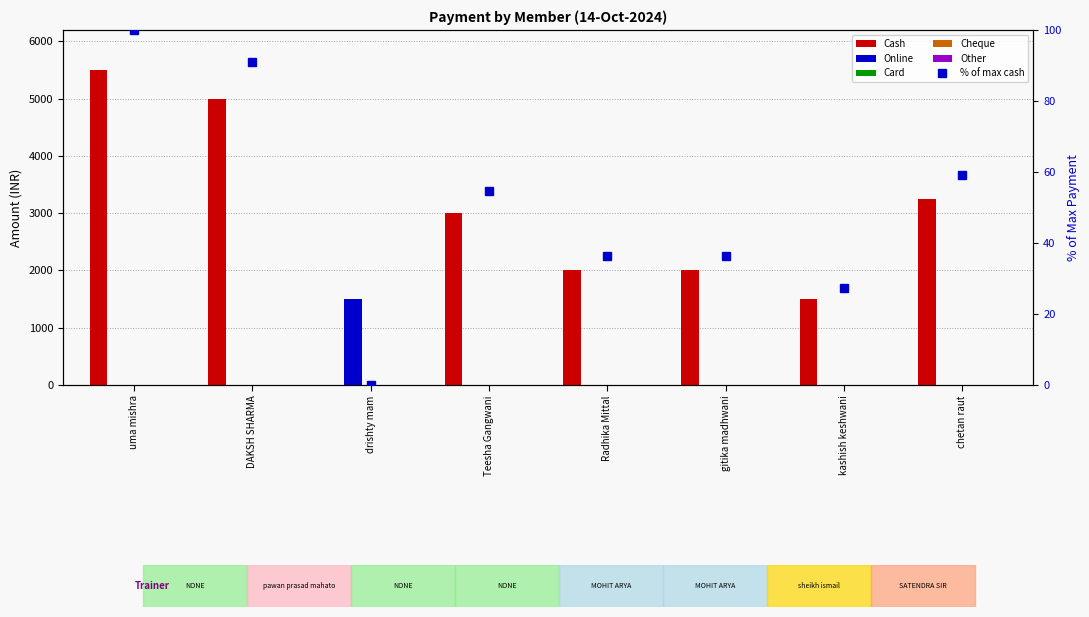

How many distinct data groups are displayed?

6